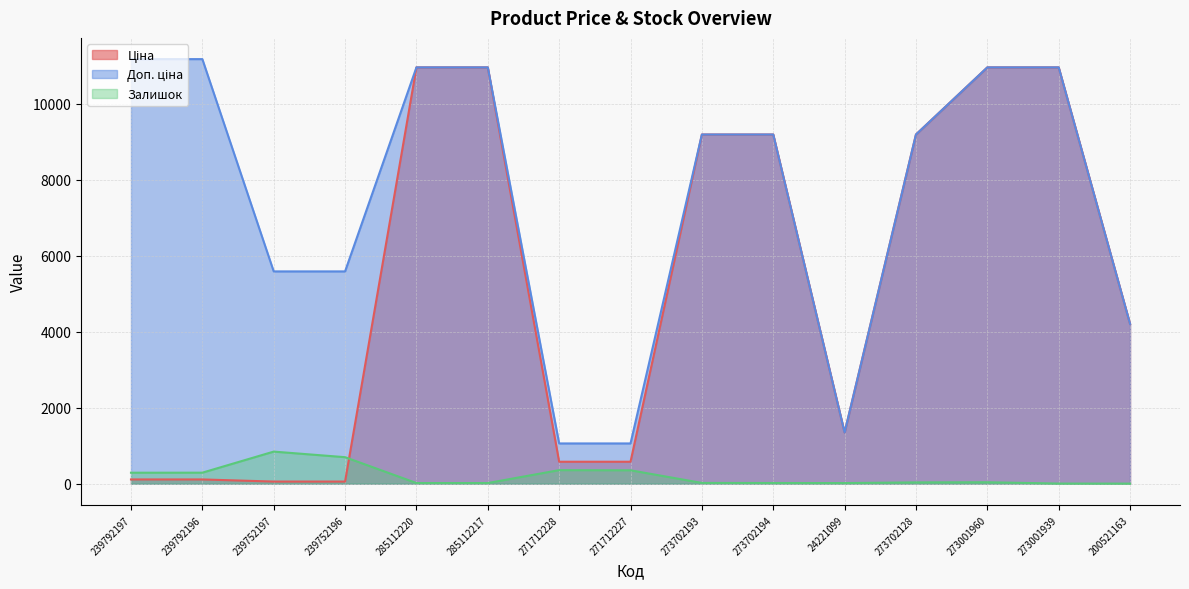

How many series are shown in this chart?

3